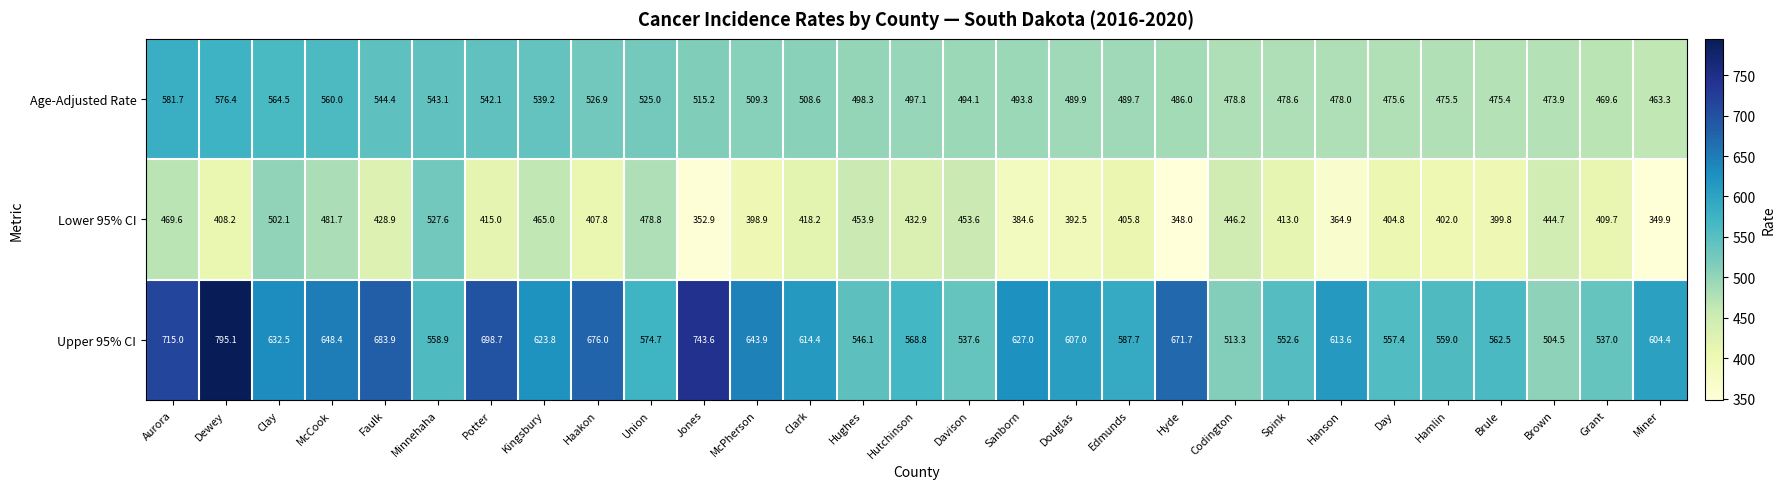

What is the spread (max minus min) of values at Davison?

84.0